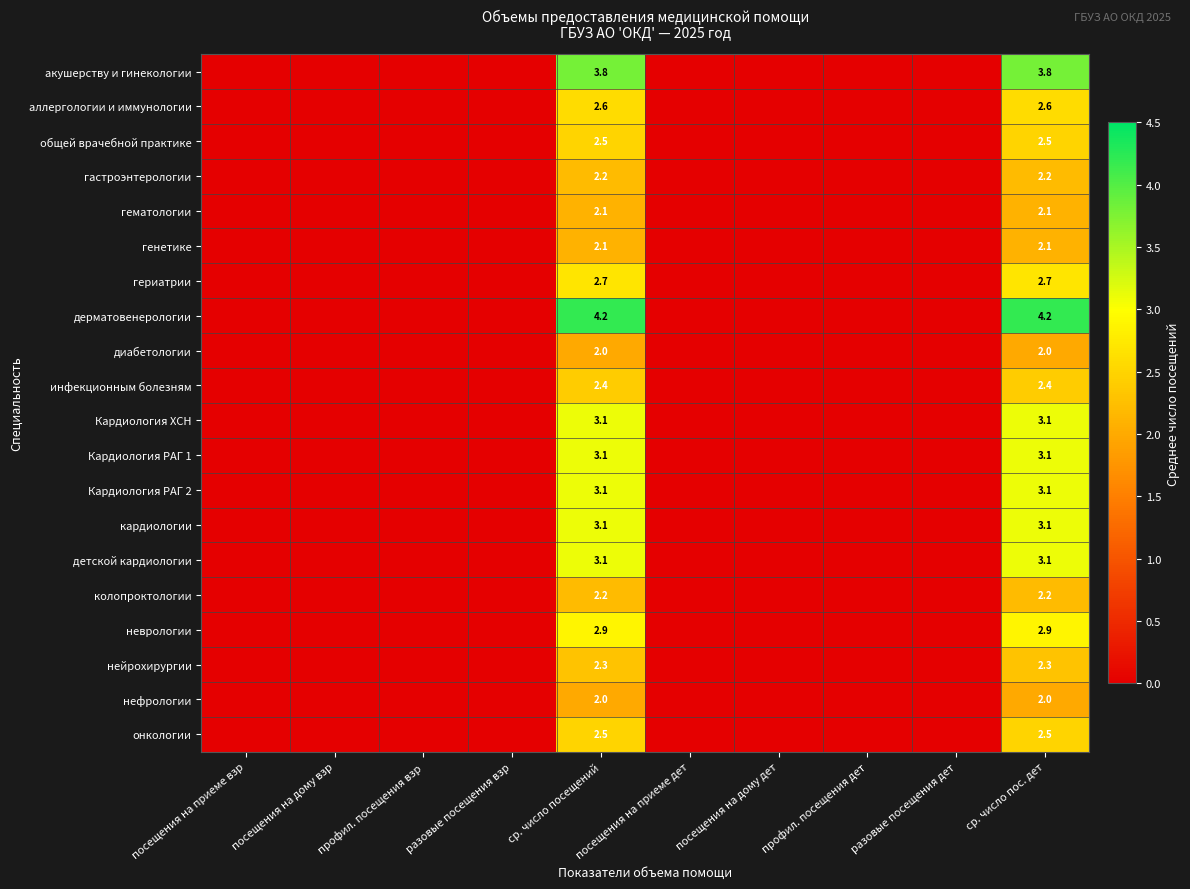

The value of онкологии at ср. число пос. дет is 2.5. True or false?

True